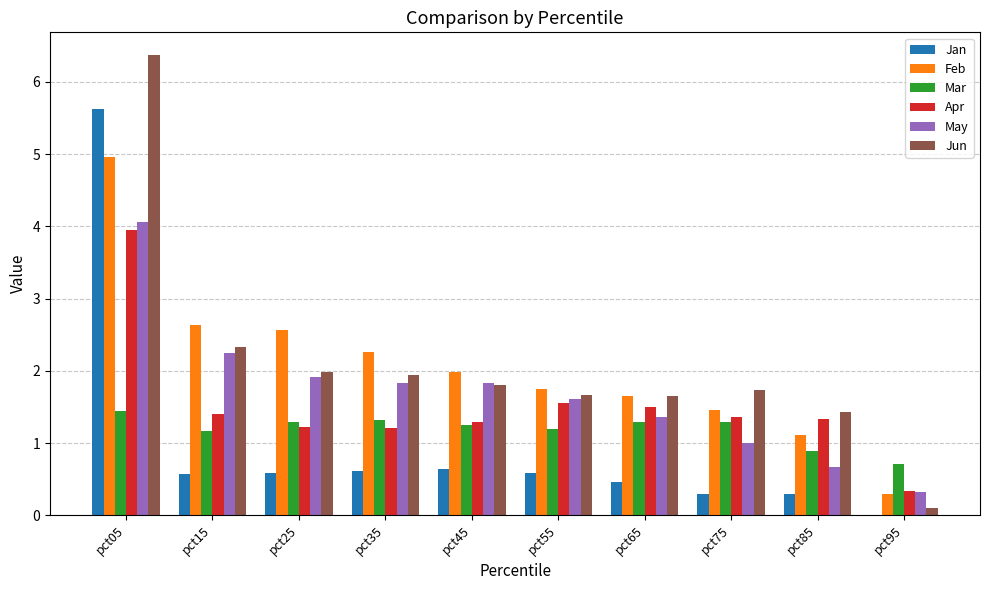

Which series changed the most between pct25 and pct75?

Feb